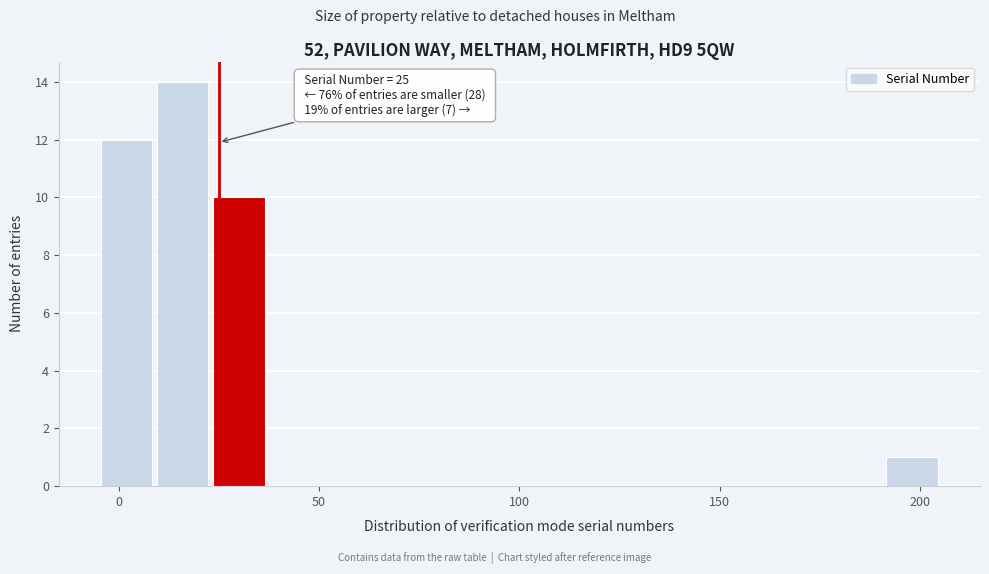

Around what value on the x-axis is the tallest bar? Give the approximate position of its centre, as read against the axis.

15